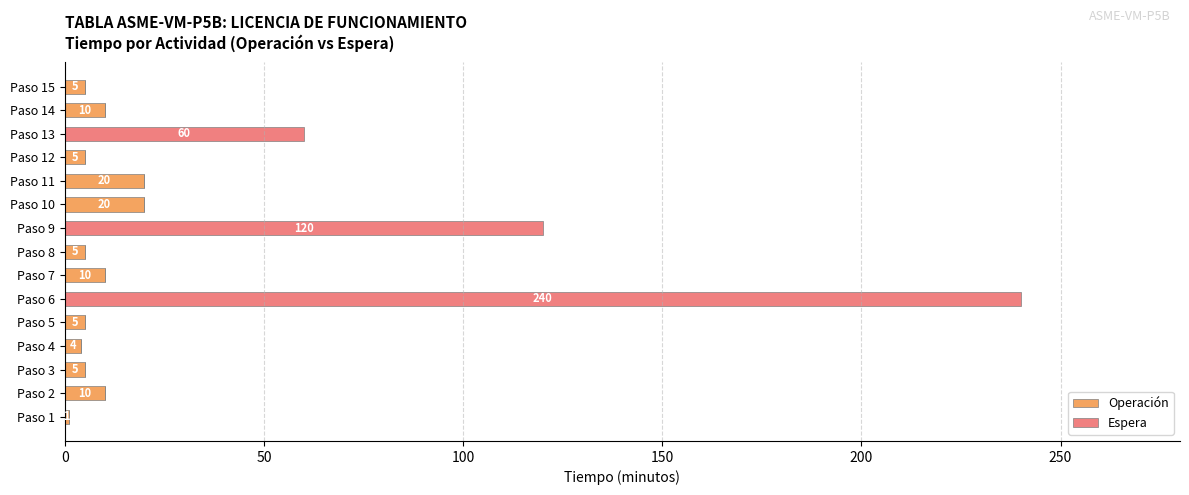

What is the total value across all series at Paso 5?

5